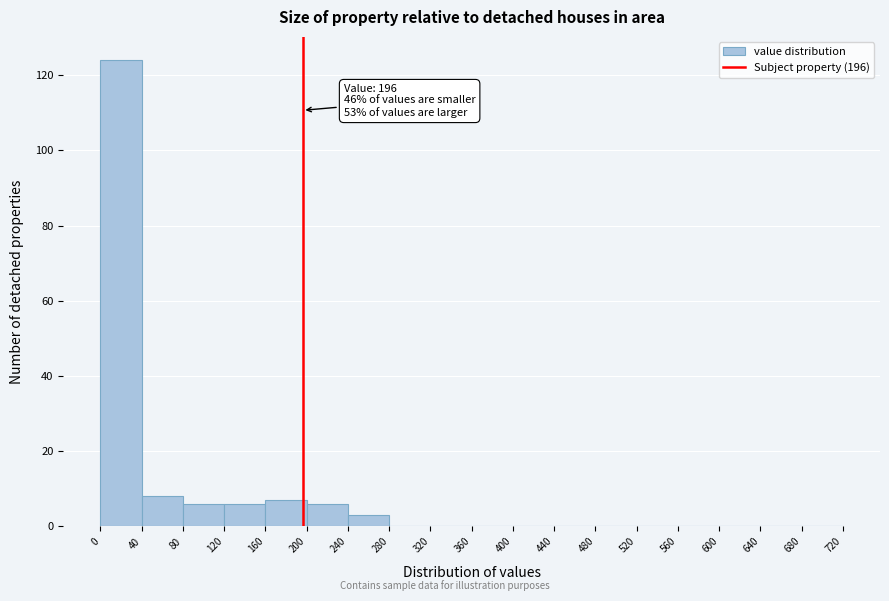

Over which range of the x-axis is the bar tallest?

0 to 40